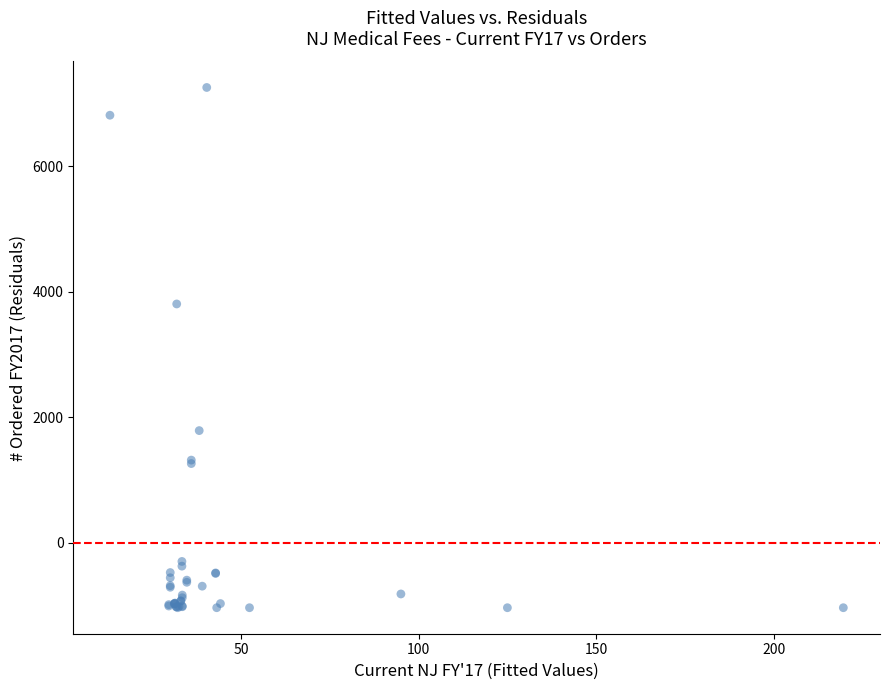

What Y value in the scatter plot is closest to 3109?

3804.8